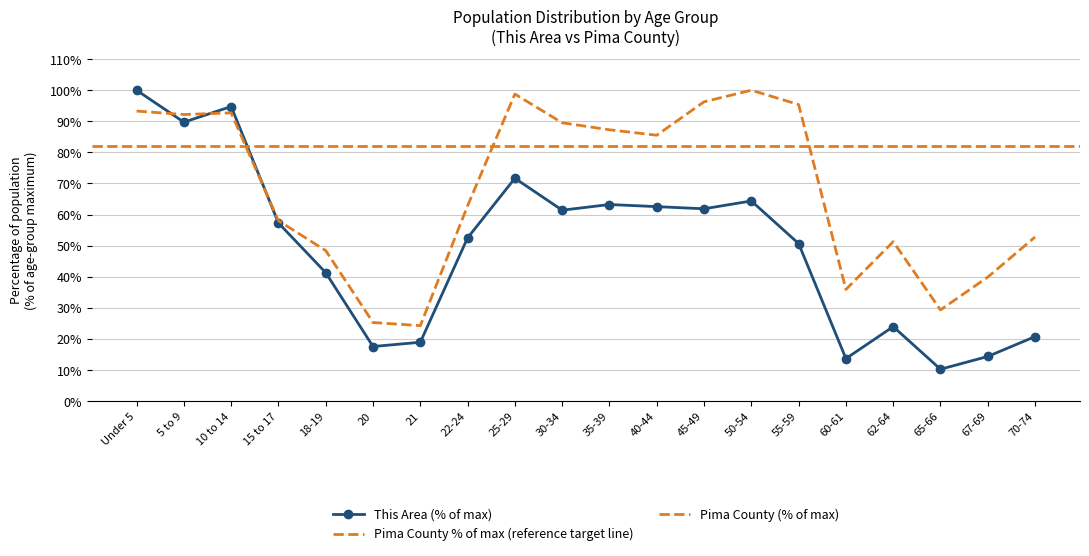

Reading left to right, what are all the values shown in this chart?

This Area: Under 5=100.0	5 to 9=89.7	10 to 14=94.7	15 to 17=57.3	18-19=41.3	20=17.6	21=18.9	22-24=52.5	25-29=71.7	30-34=61.4	35-39=63.2	40-44=62.6	45-49=61.9	50-54=64.4	55-59=50.7	60-61=13.7	62-64=24.0	65-66=10.3	67-69=14.4	70-74=20.8
Pima County: Under 5=93.3	5 to 9=92.2	10 to 14=92.7	15 to 17=58.0	18-19=48.4	20=25.3	21=24.3	22-24=62.8	25-29=98.8	30-34=89.5	35-39=87.3	40-44=85.5	45-49=96.3	50-54=100.0	55-59=95.4	60-61=35.9	62-64=51.3	65-66=29.4	67-69=39.9	70-74=52.8